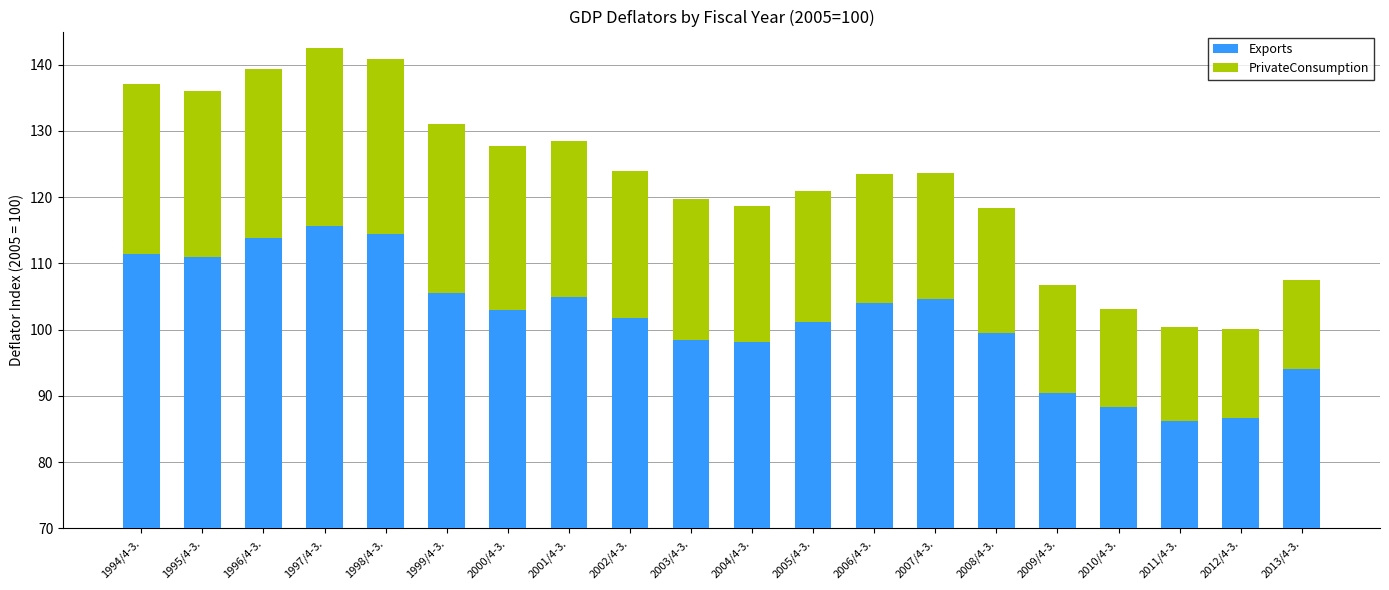

At 1999/4-3., list the series in order from largest to smallest.

Exports, PrivateConsumption